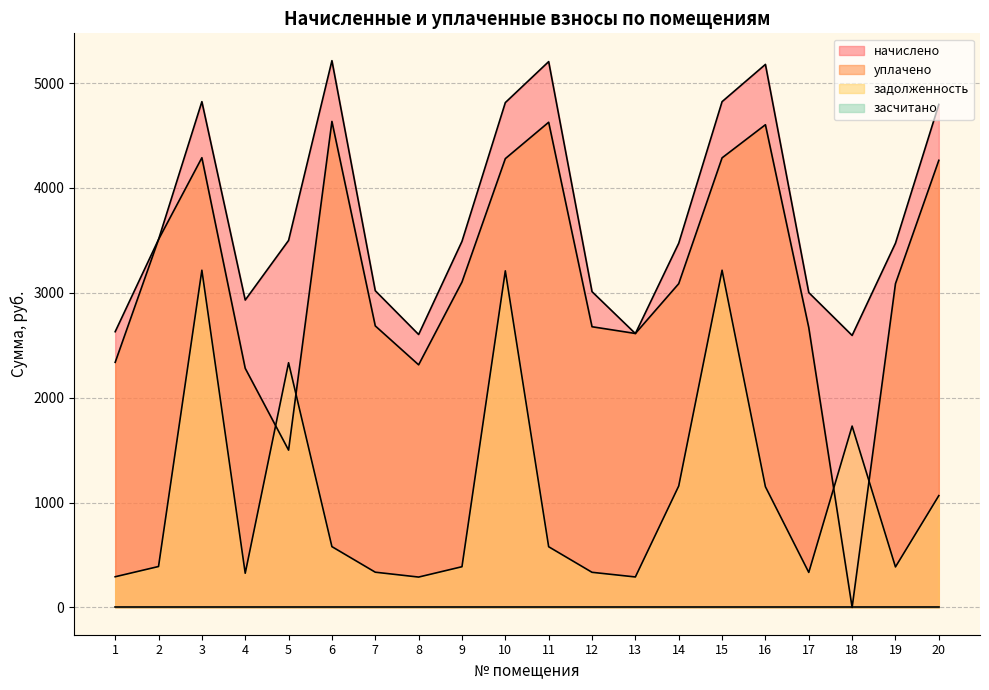

The value of задолженность at 12 is 162.5. True or false?

False